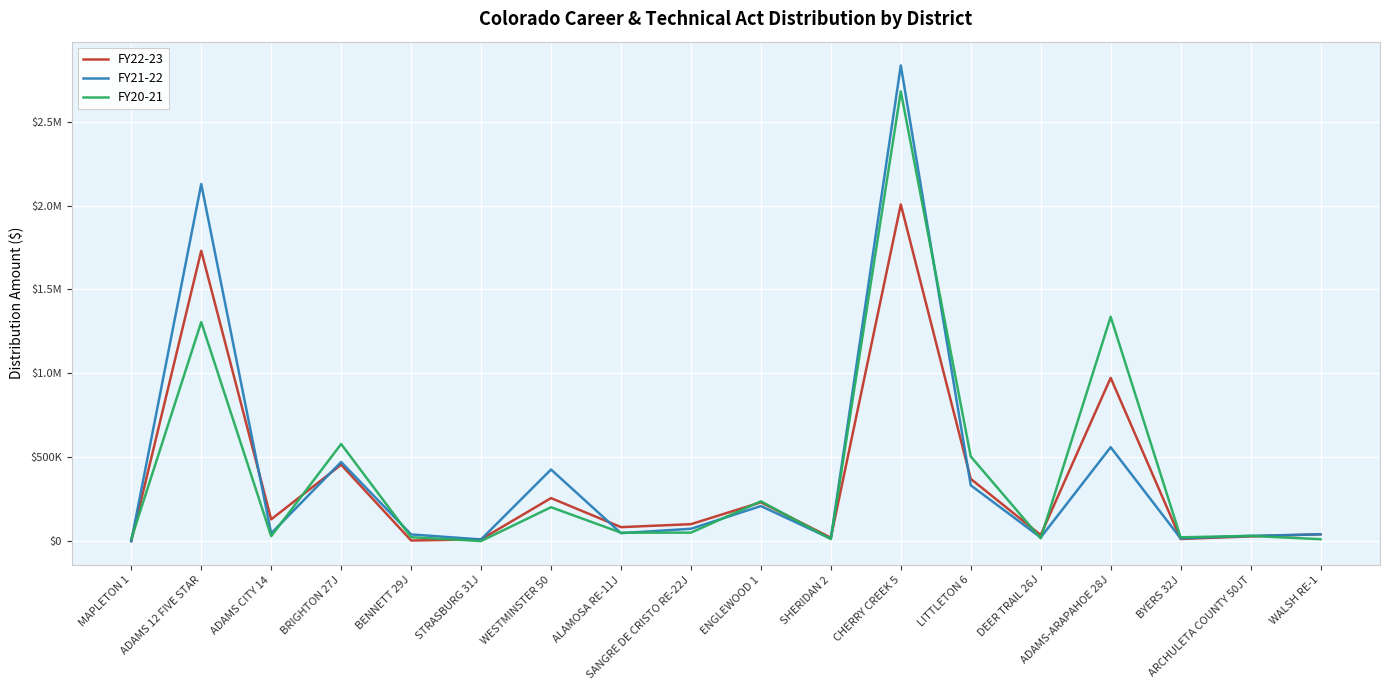

Is this an area chart (filled region under the line)?

No